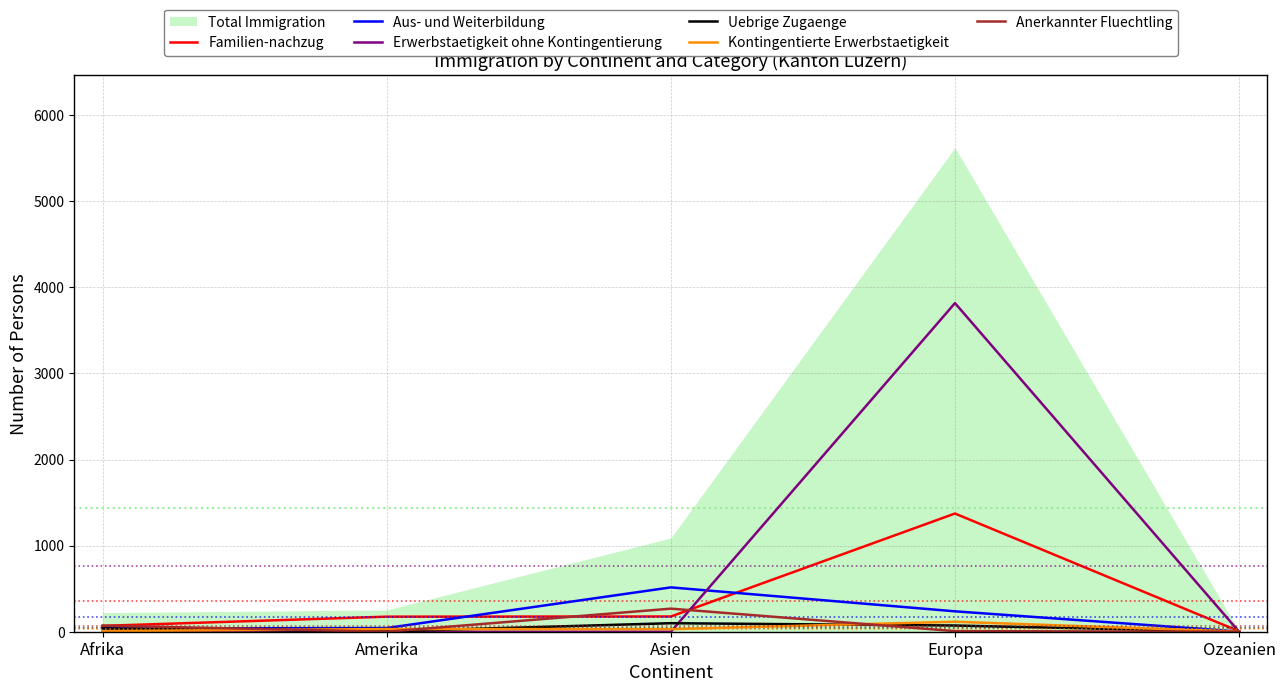

What position from the left is Amerika?

2